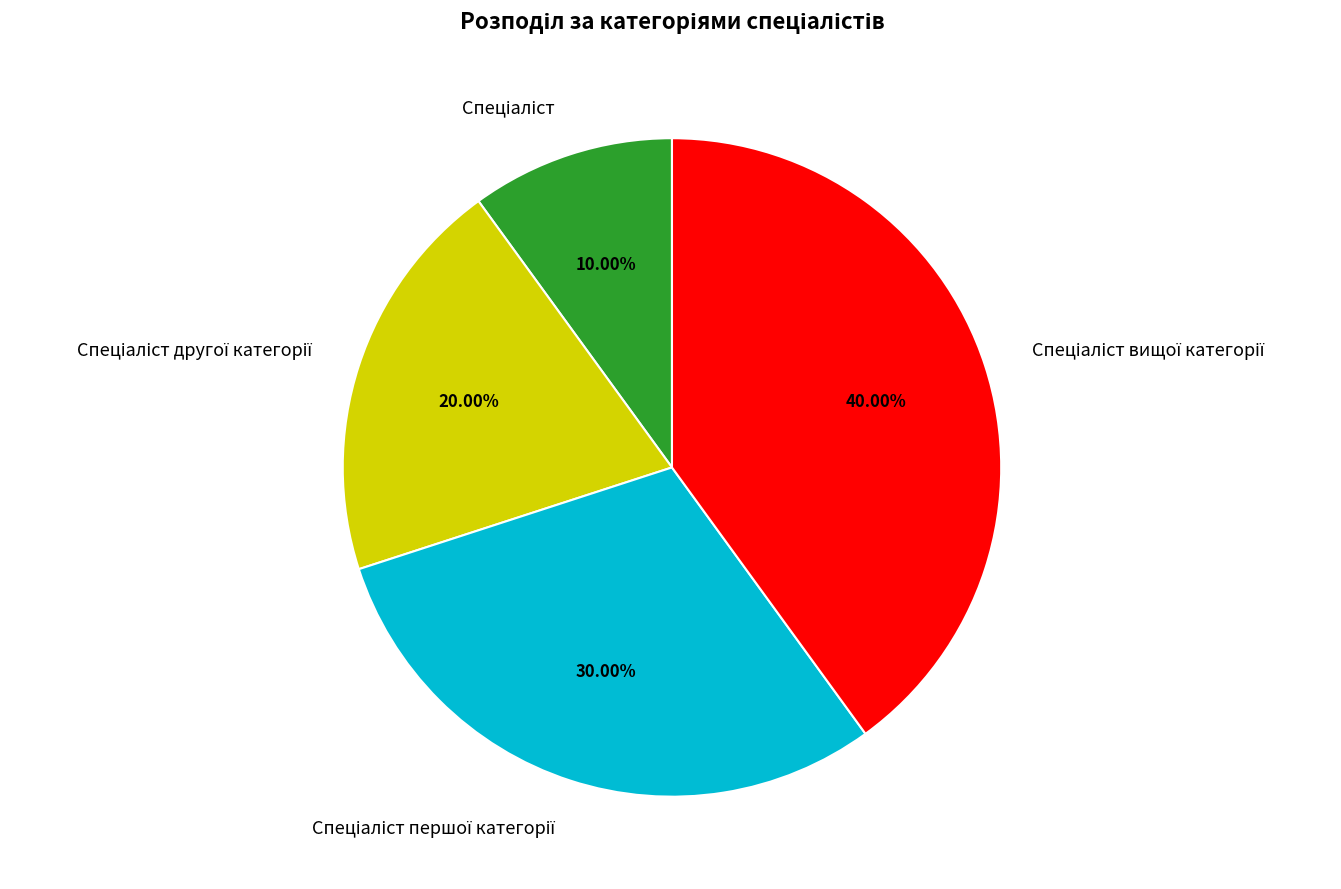

Is there a majority slice in this chart?

No